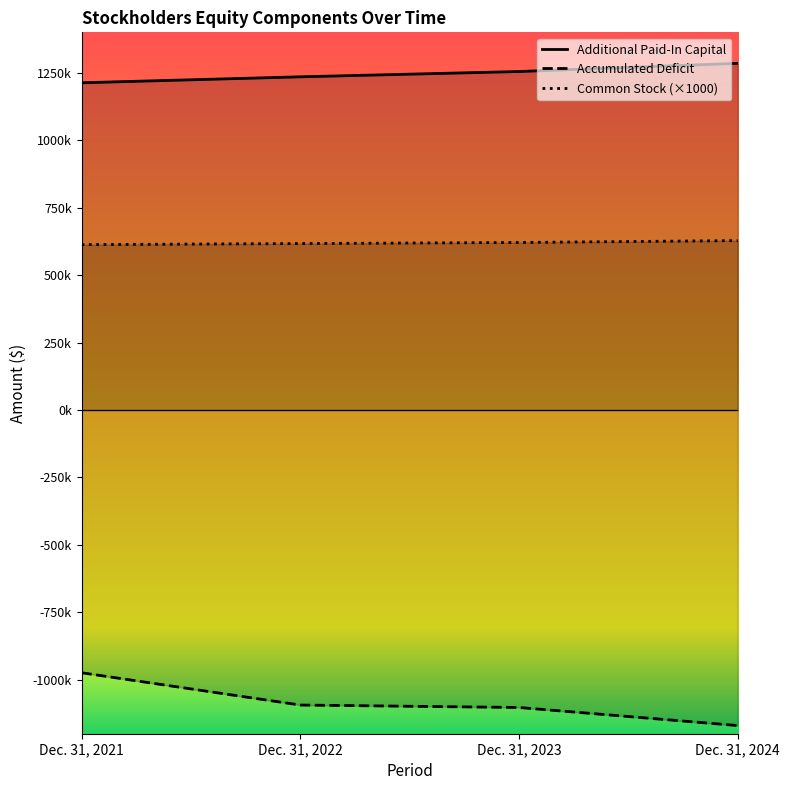

How many distinct data groups are displayed?

3